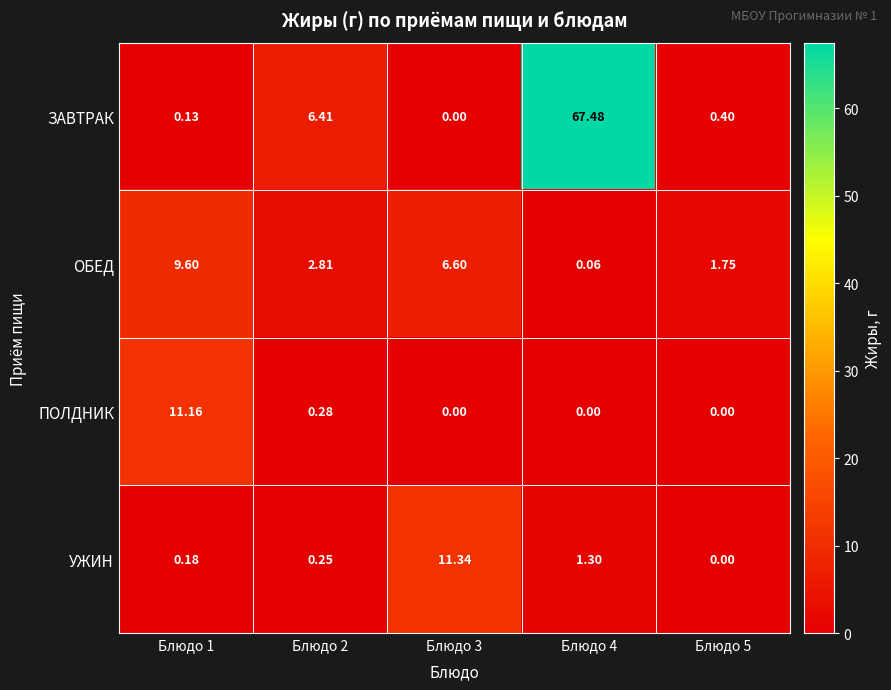

How many series are shown in this chart?

4